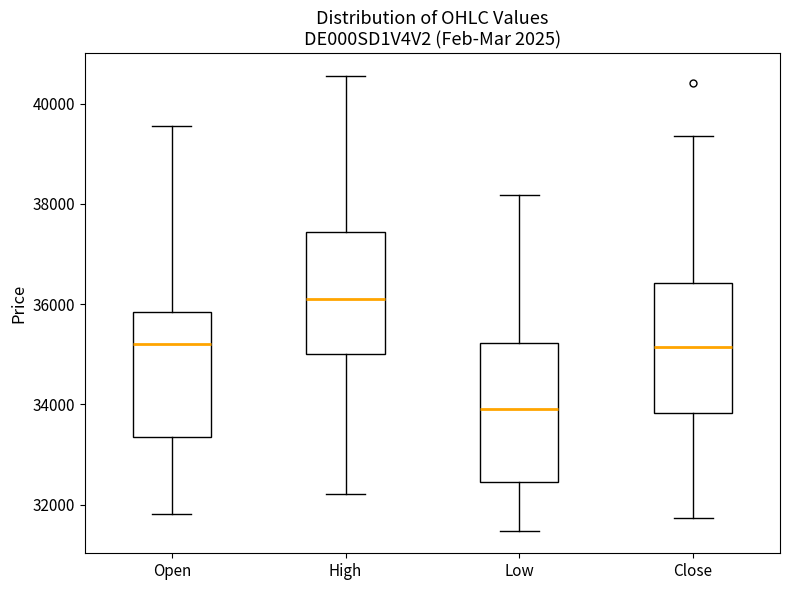

Reading left to right, transcribe this box plot: for each box, give where its median line is, the range the box spans, and where its two whiskers end, as read against the y-axis. The values are not printed on the chart, so give them approximately, as read against the axis.

Open: median 35200, box 33400 to 35800, whiskers 31800 to 39600
High: median 36200, box 35000 to 37400, whiskers 32200 to 40600
Low: median 34000, box 32400 to 35200, whiskers 31400 to 38200
Close: median 35200, box 33800 to 36400, whiskers 31800 to 39400